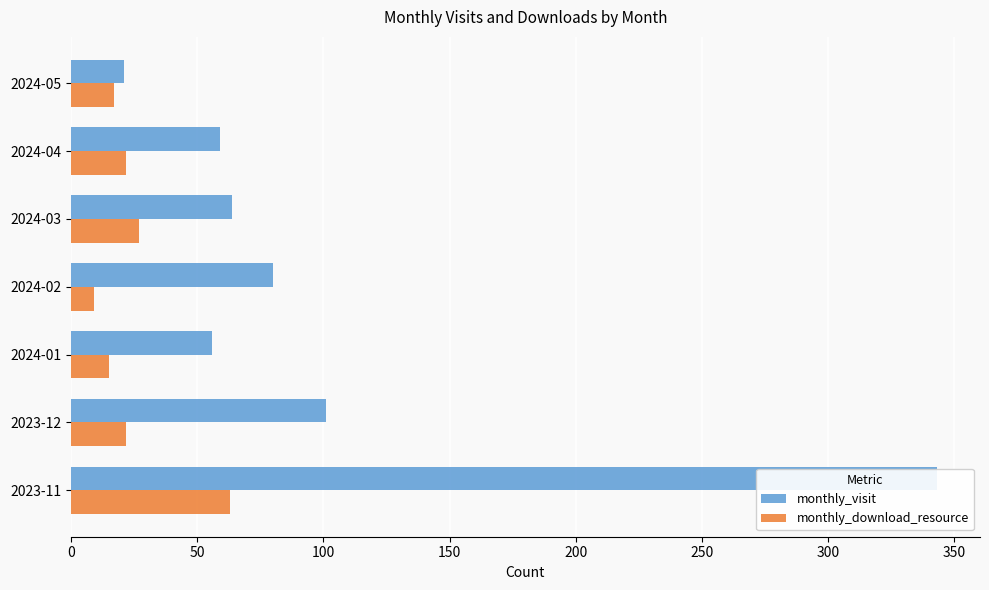

How many series are shown in this chart?

2